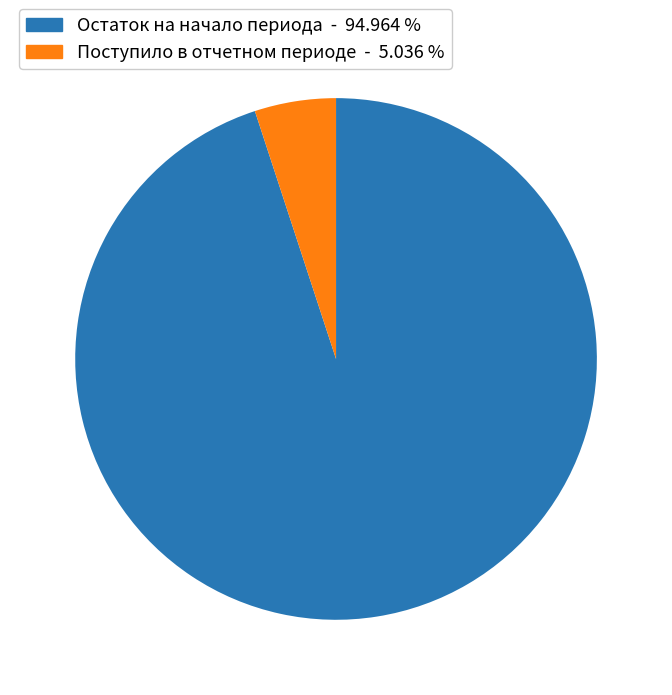

Is there a majority slice in this chart?

Yes